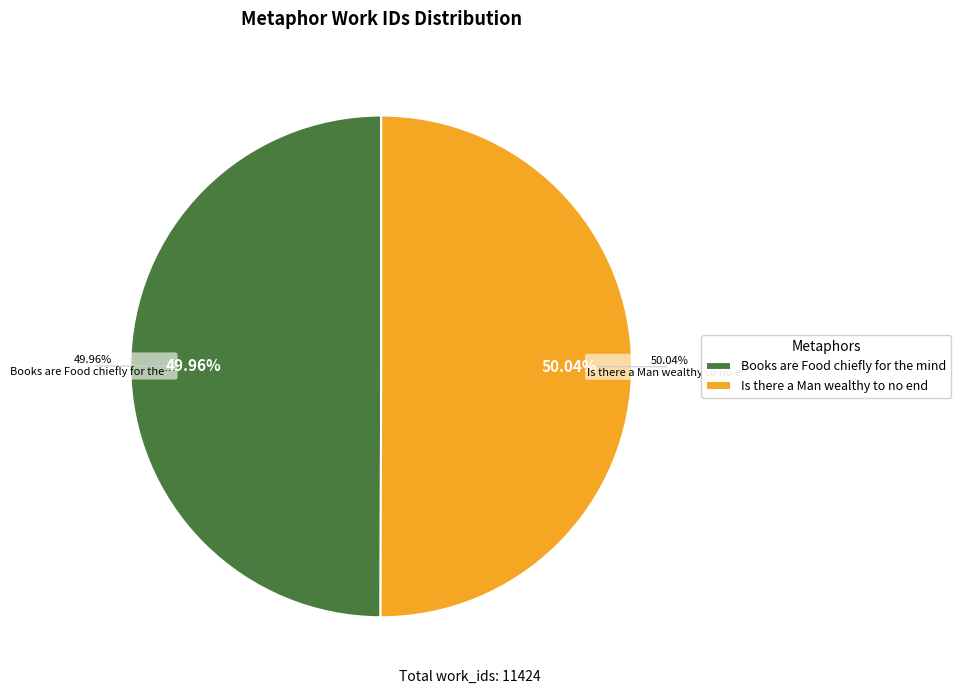

Rank the categories by value from lowest to highest.

Books are Food chiefly for the mind, Is there a Man wealthy to no end